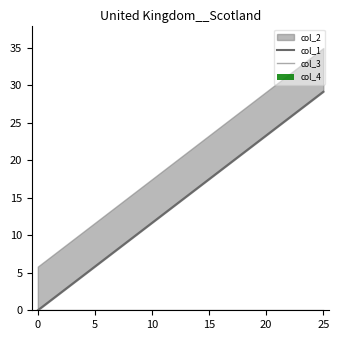

At which label is col_1 closest to 14?

12